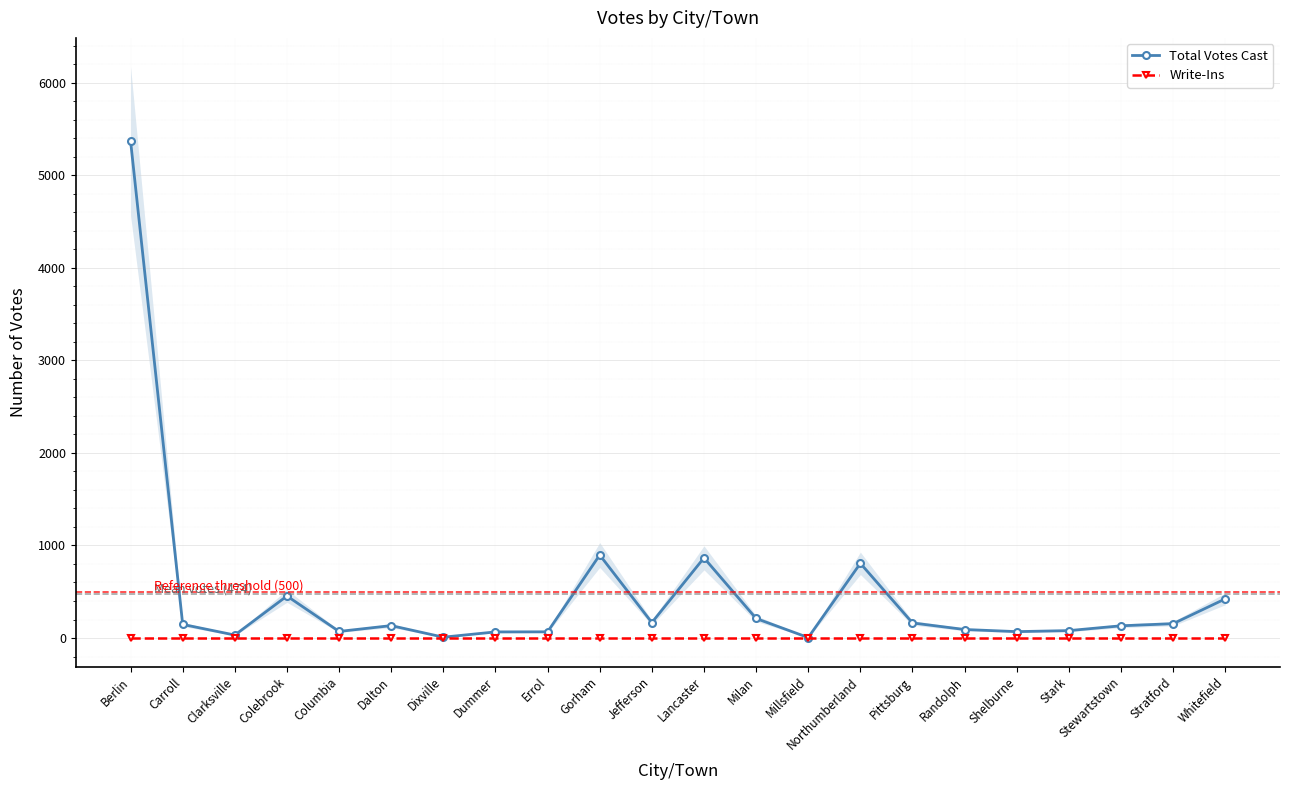

The Write-Ins series shows 0 at Jefferson. True or false?

True